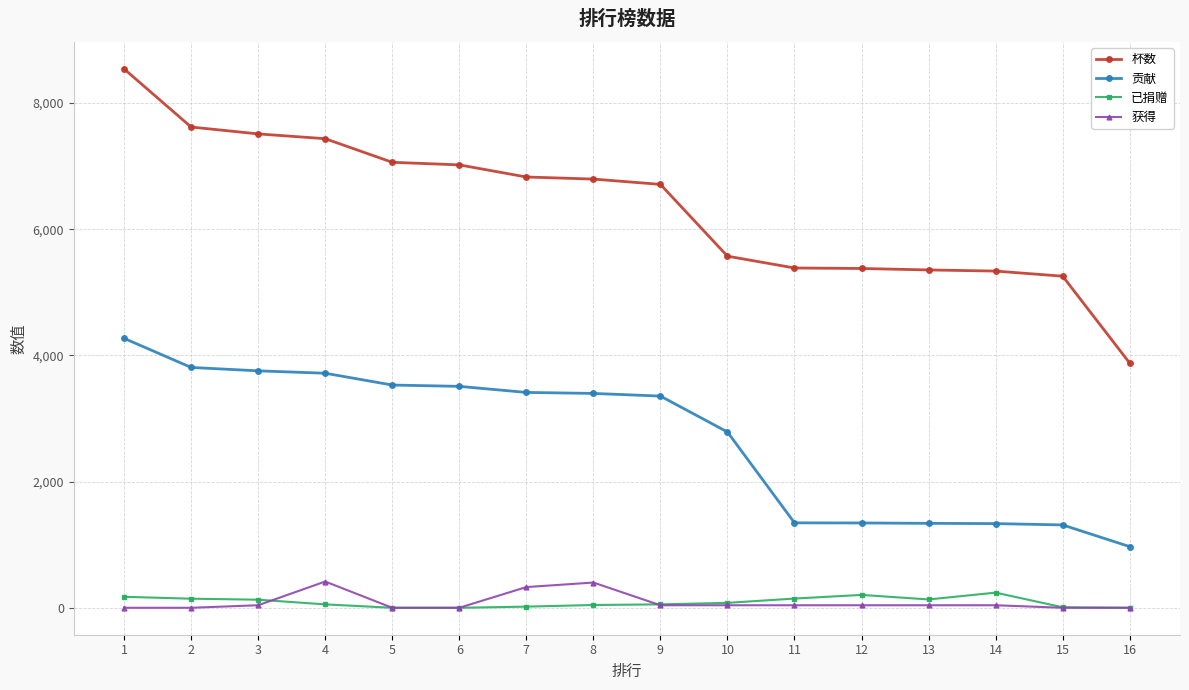

The value of 贡献 at 13 is 1338. True or false?

True